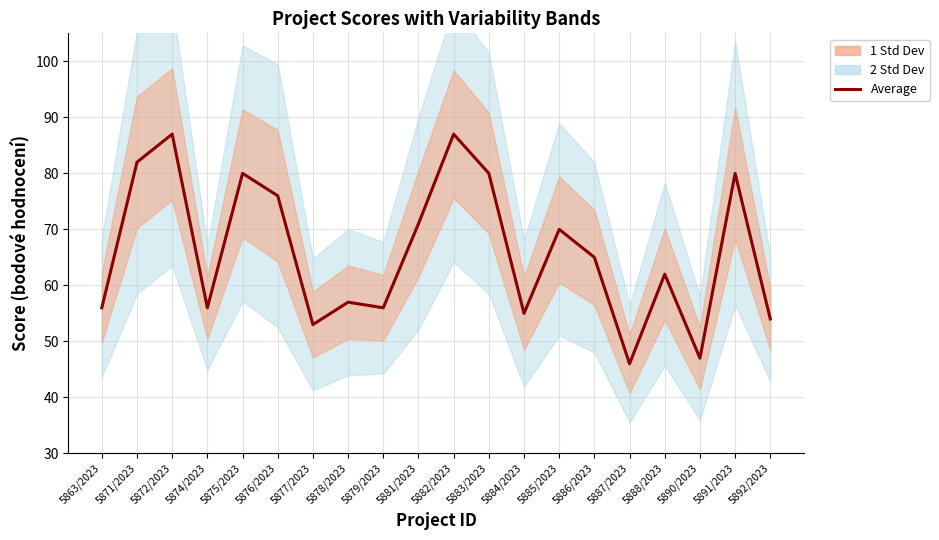

What is the average value?

66